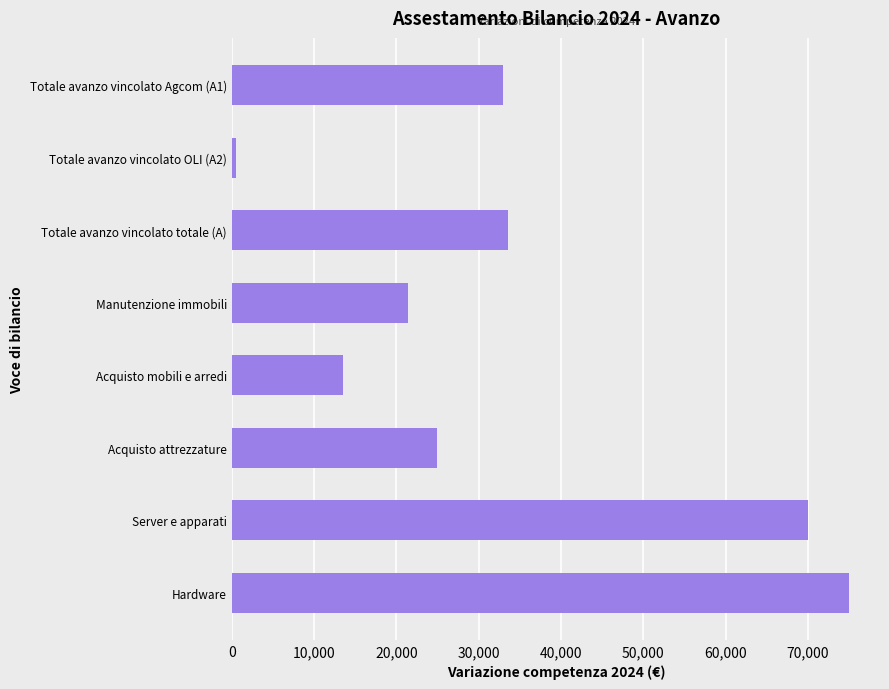

What is the ratio of the value at Manutenzione immobili to the value at Hardware?

0.3